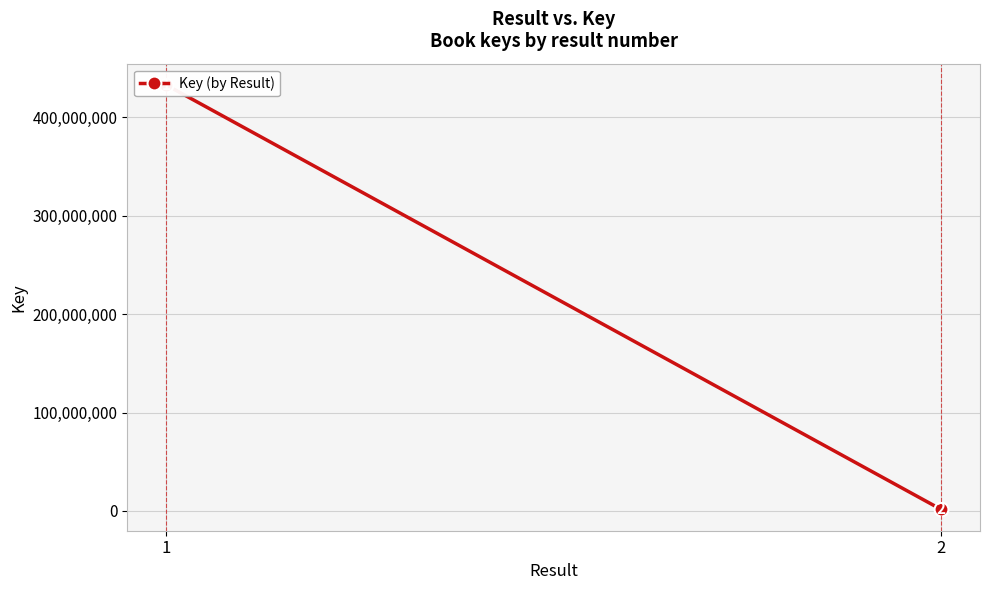

What value does the data have at 1, to the nearest 50?

433040300